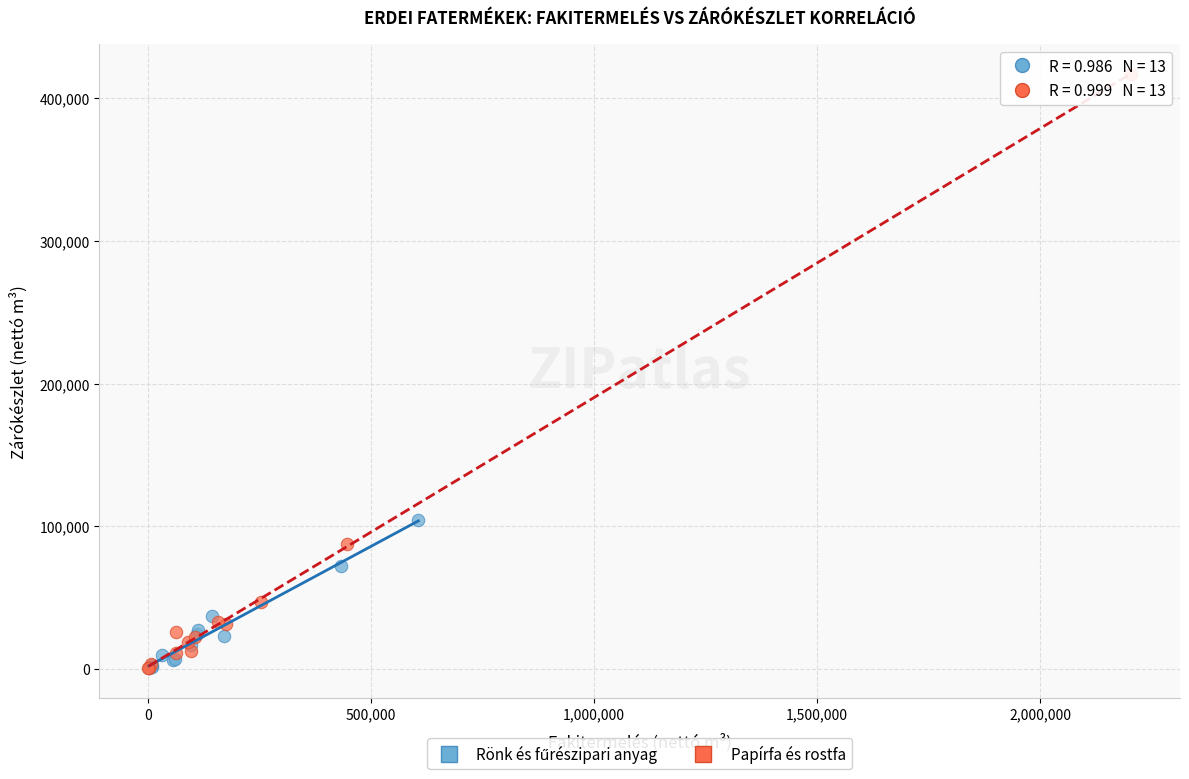

Which series has the largest Y range (max minus min)?

Papírfa és rostfa